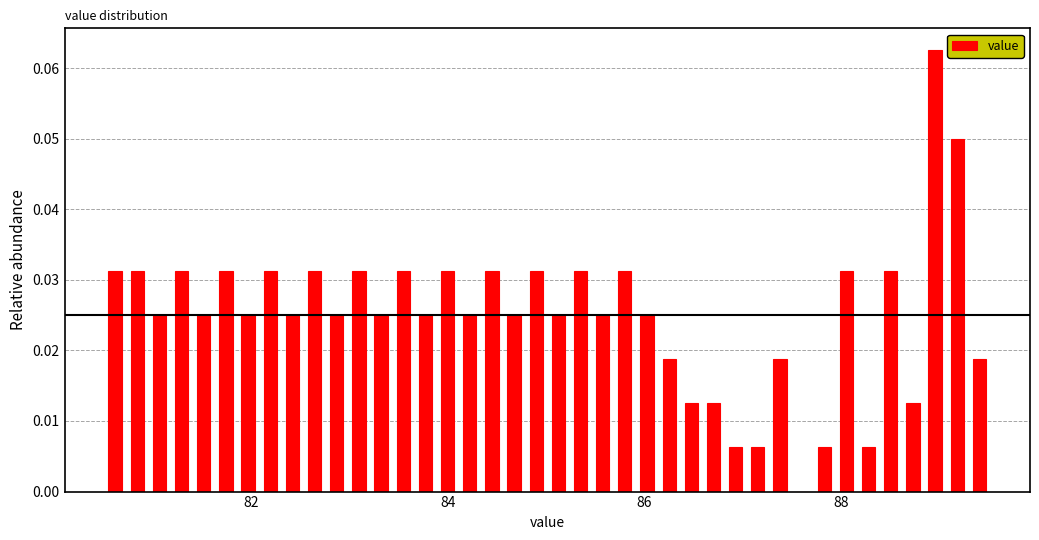

Around what value on the x-axis is the tallest bar? Give the approximate position of its centre, as read against the axis.

89.0